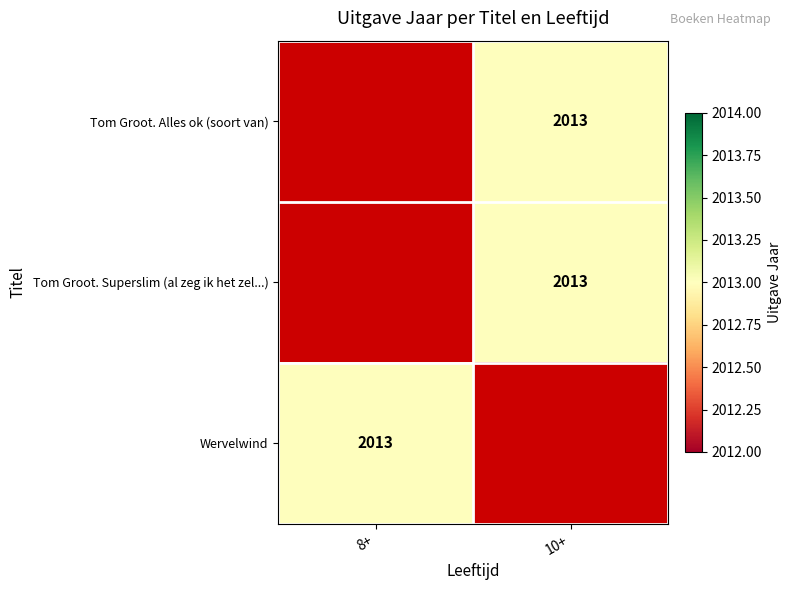

Which series has the largest range (max minus min)?

Wervelwind